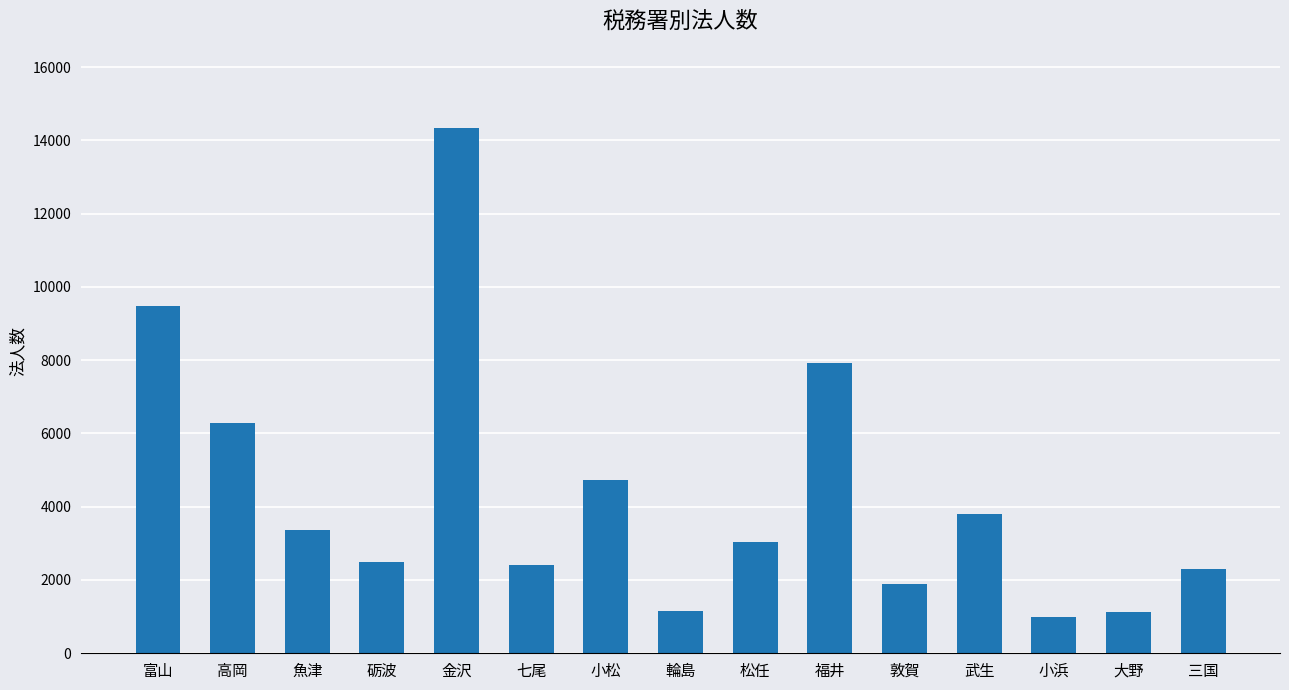

The value at 小浜 is 1621. True or false?

False